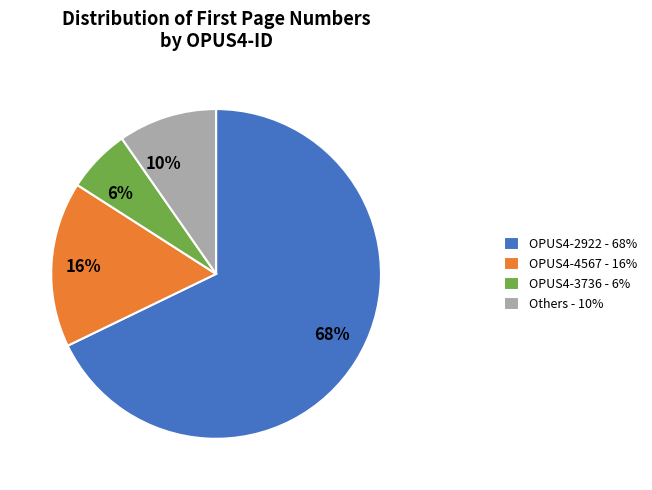

Is it true that 16% is 16% of the pie?

True